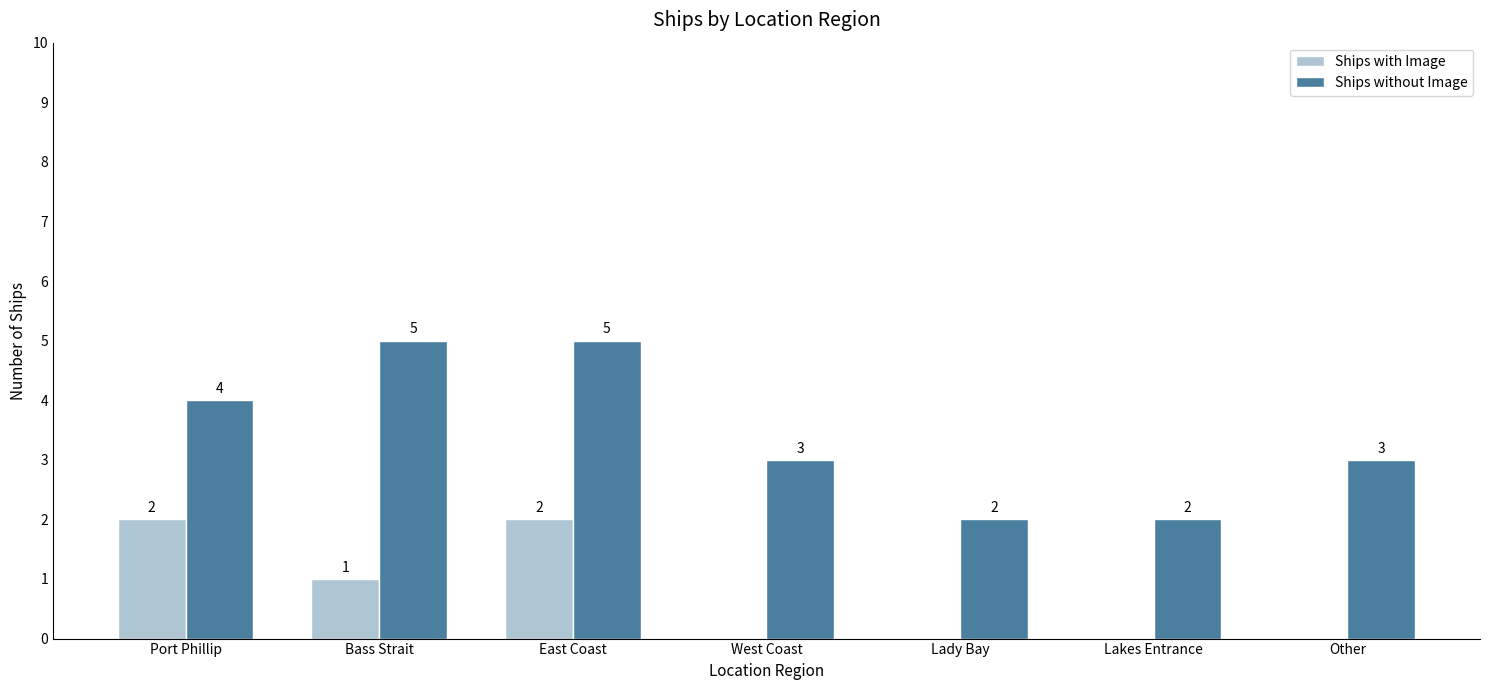

How many groups of bars are there?

7